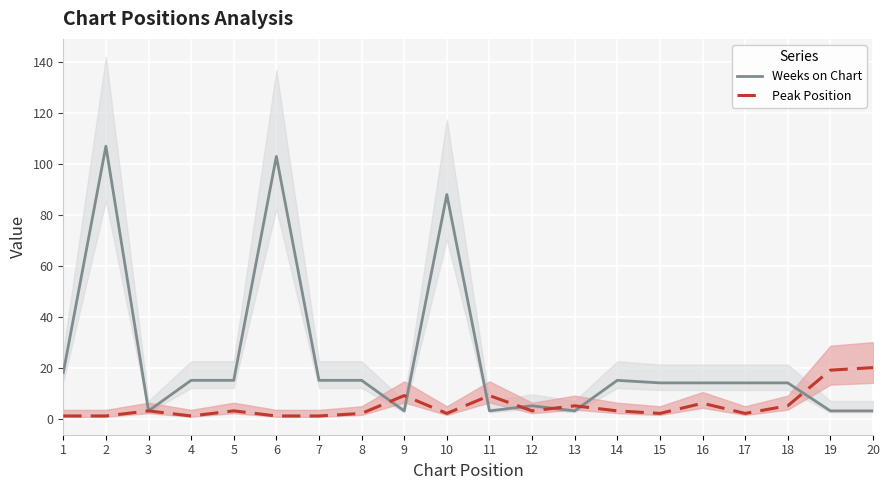

True or false: Weeks on Chart has more than 0 interior local peaks.

True